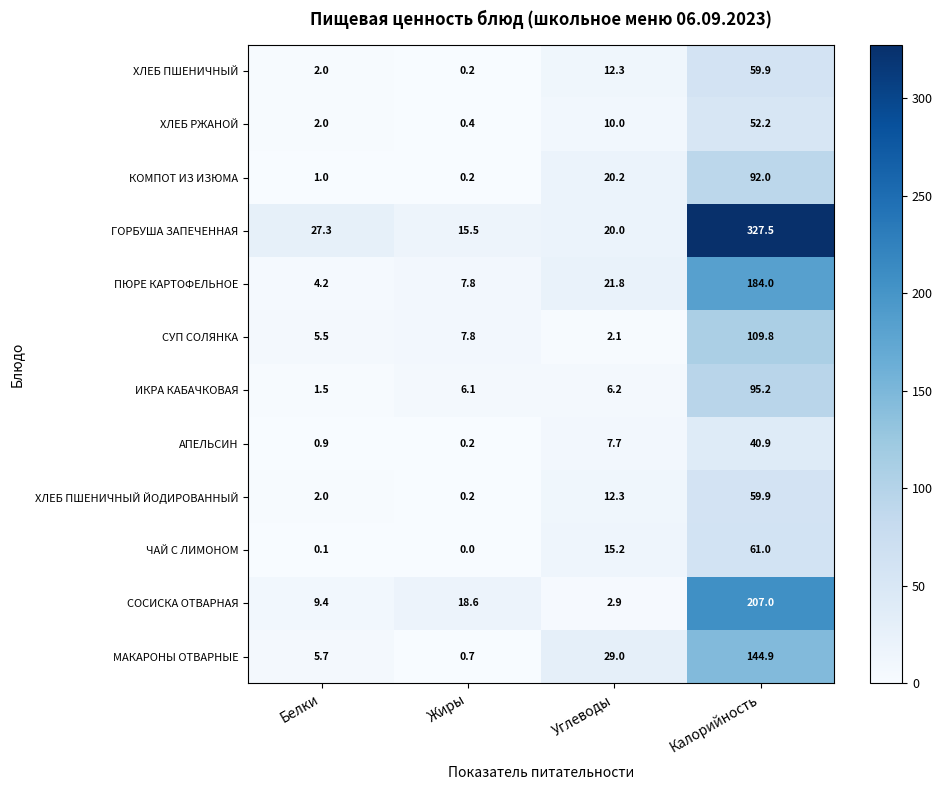

Which category has the highest value across all series?

Калорийность